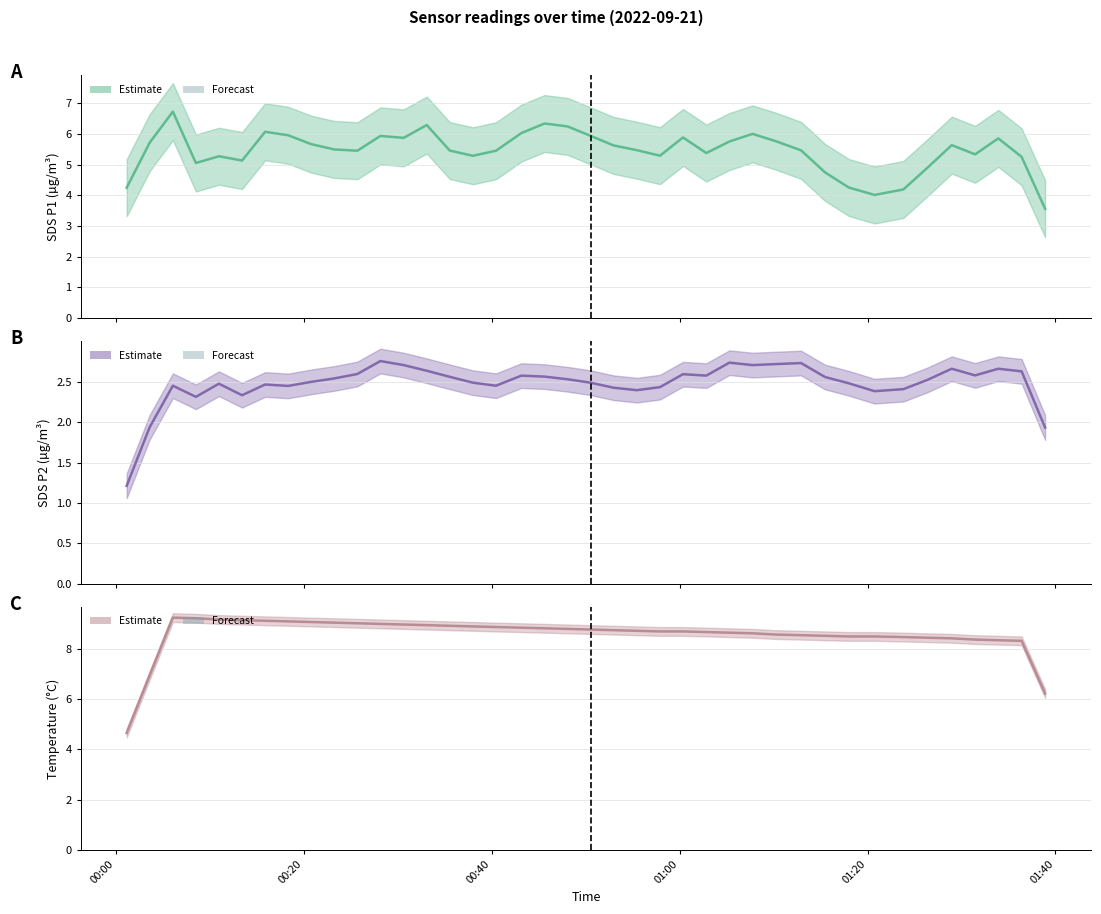

True or false: Temp (smoothed) and SDS_P1 (smoothed) intersect in this chart.

False